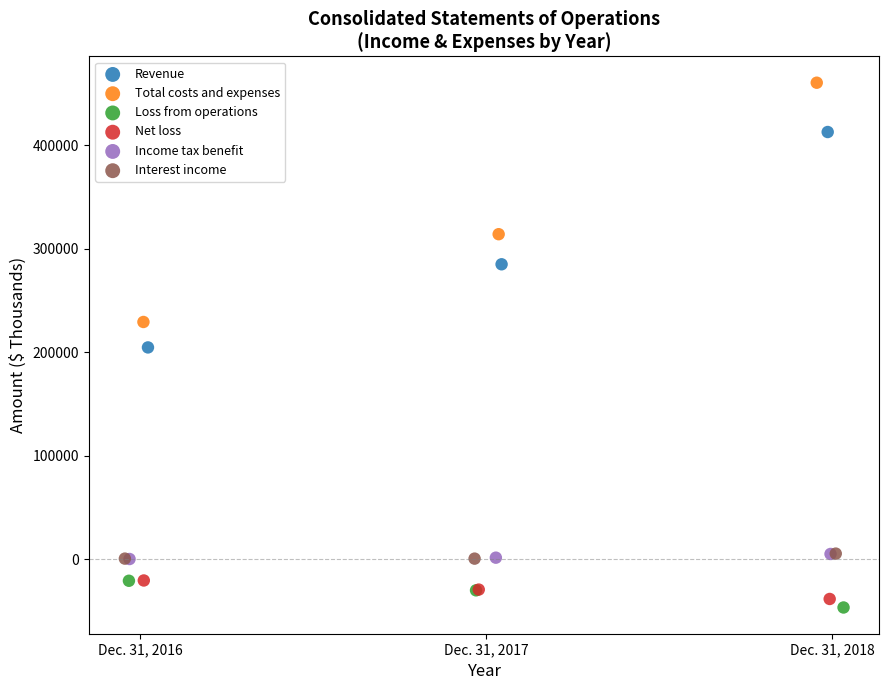

Which series has the widest spread of Y values?

Total costs and expenses